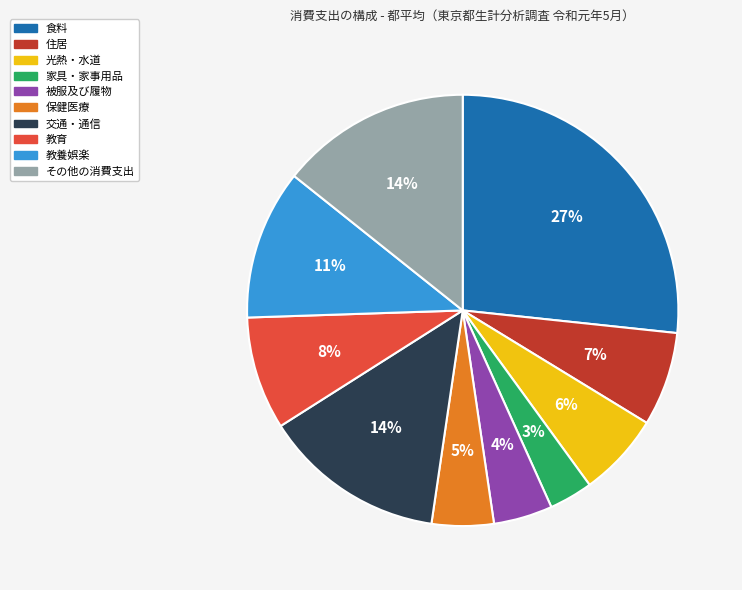

How many segments does this pie chart have?

10